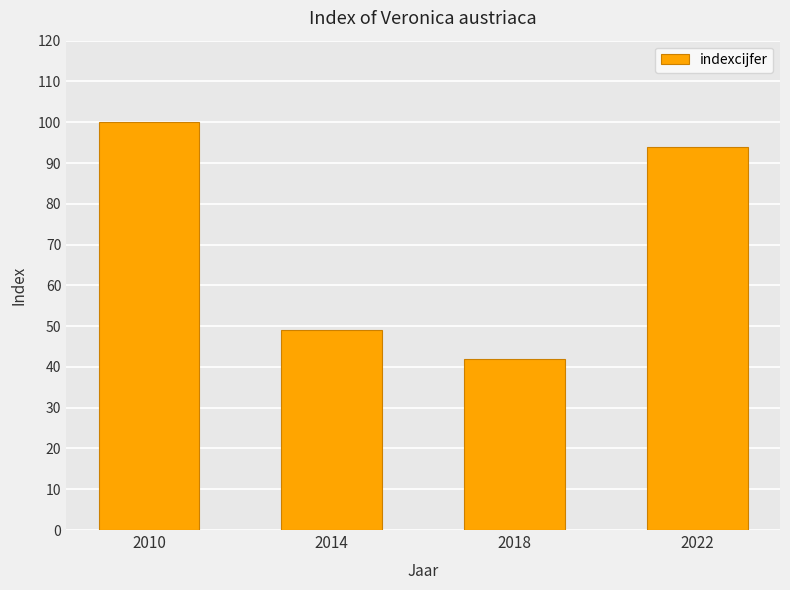

What is the difference between the second highest and minimum values?

52